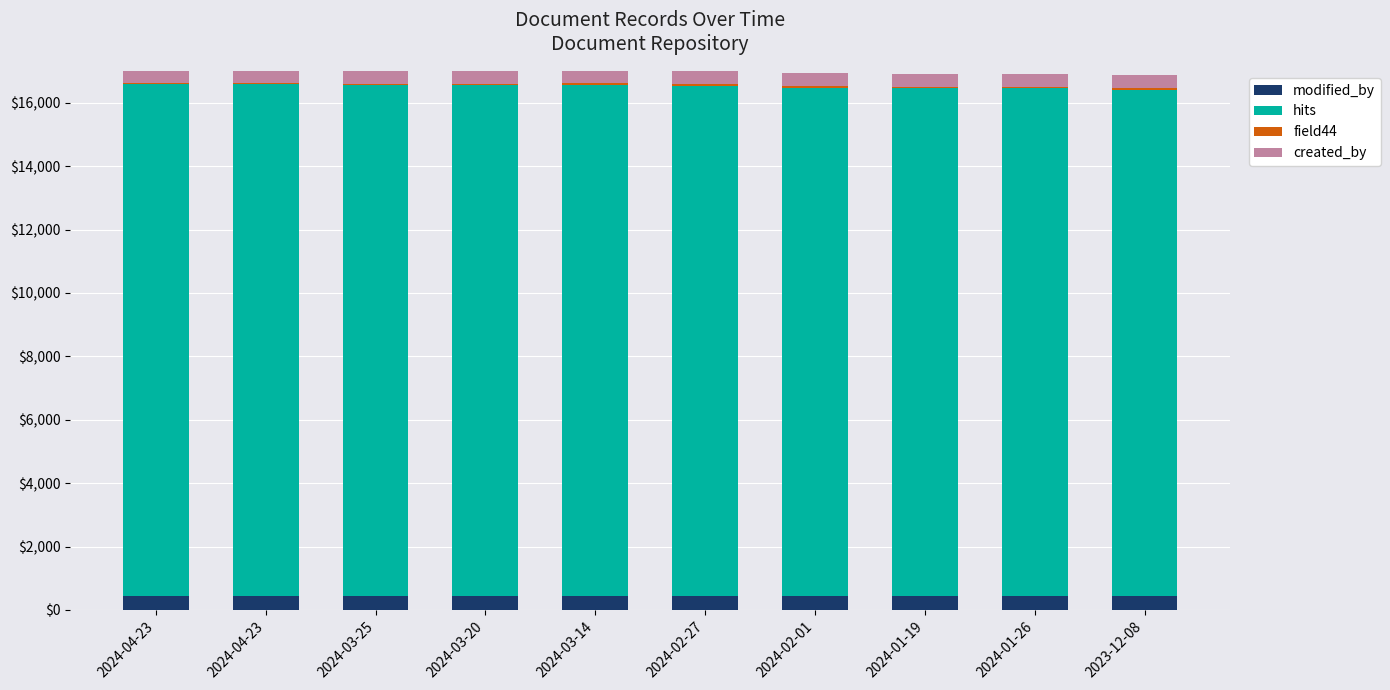

Count the number of data series in this chart.

4